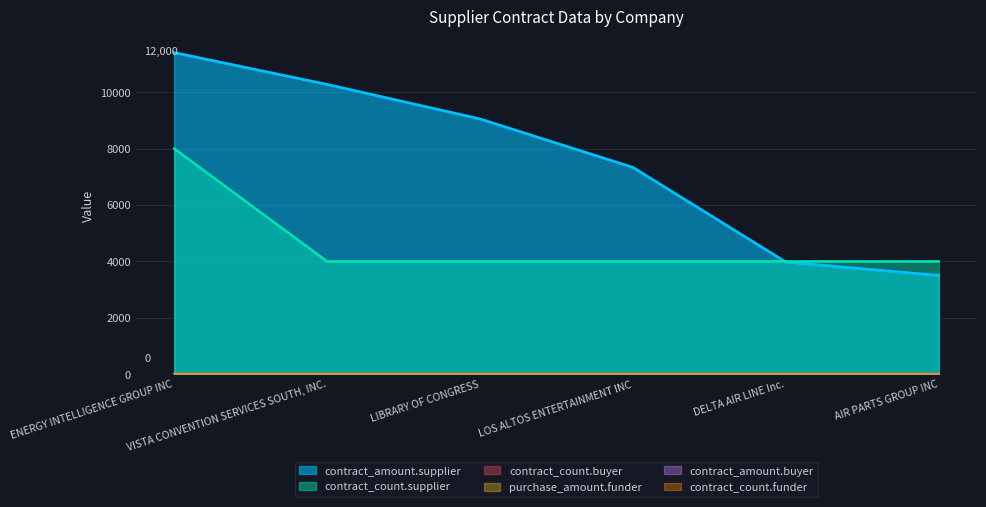

Is it true that contract_amount.buyer equals 0.0 at VISTA CONVENTION SERVICES SOUTH, INC.?

True